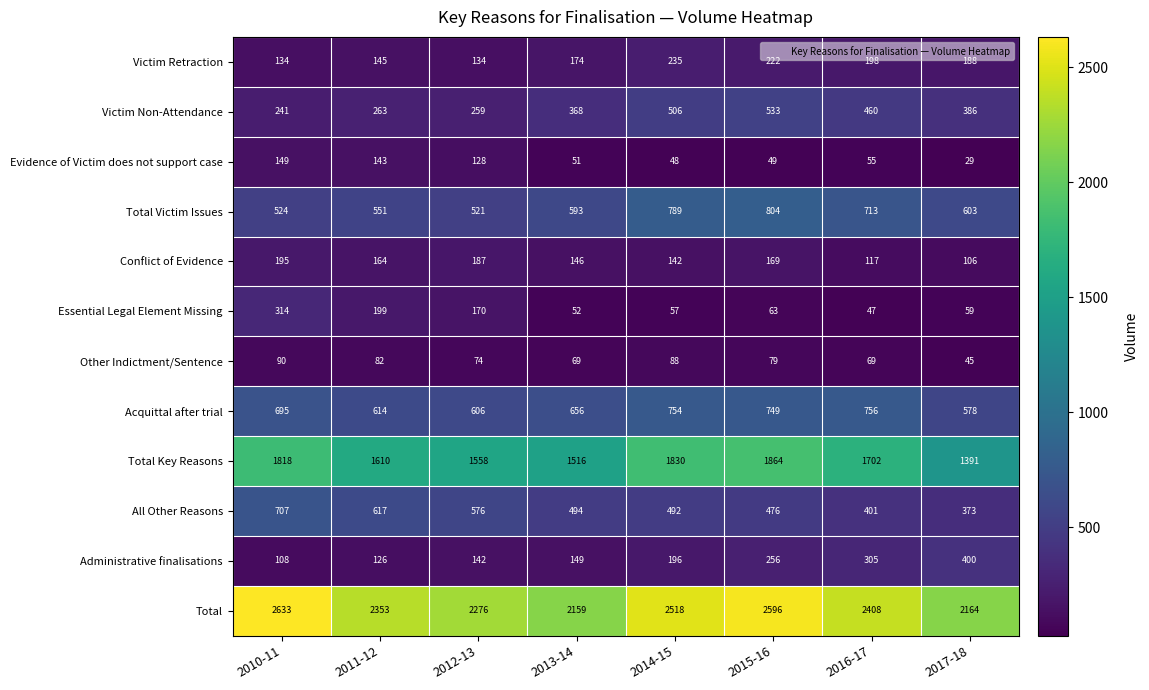

How many categories are shown in the chart?

8